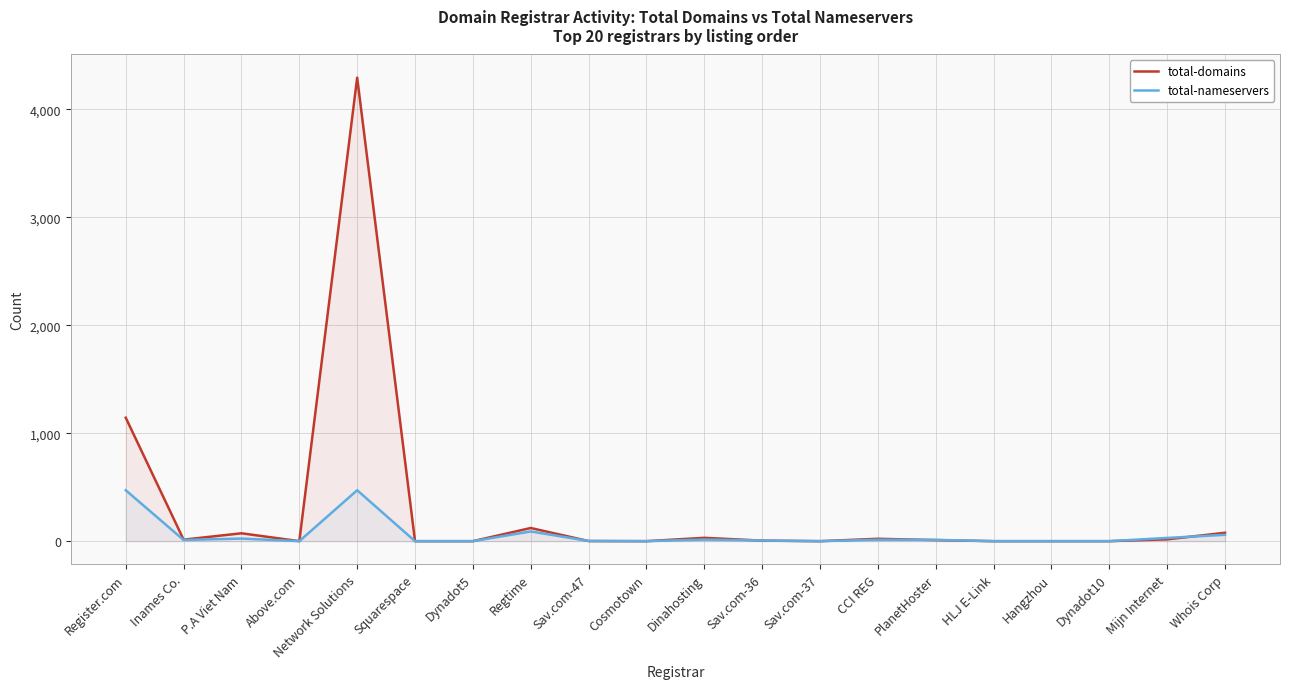

True or false: total-nameservers has more than 2 interior local peaks.

True